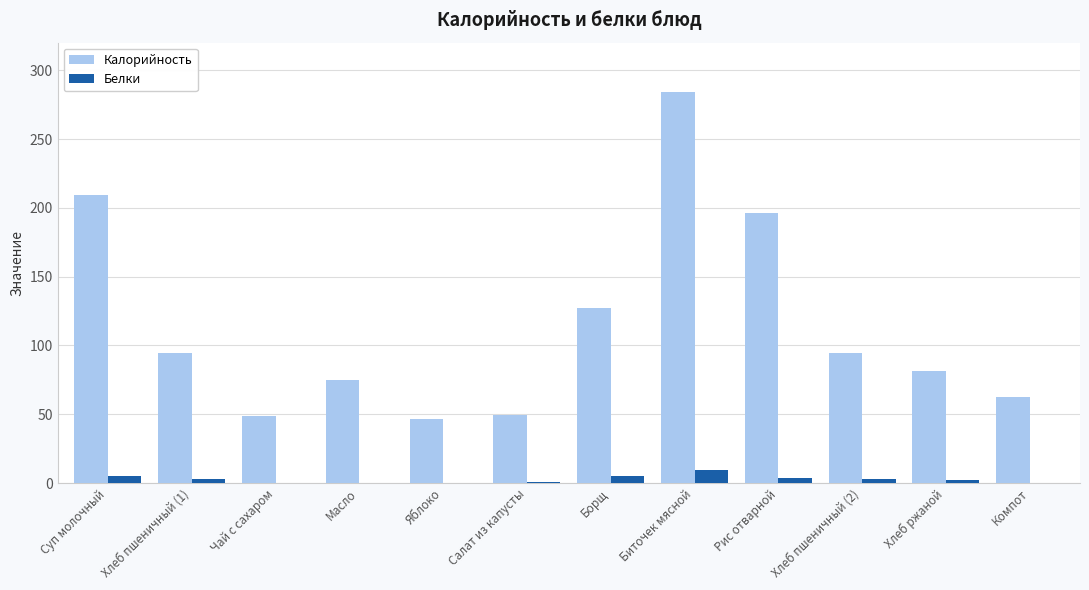

At which category is the sum across all series the highest?

Биточек мясной